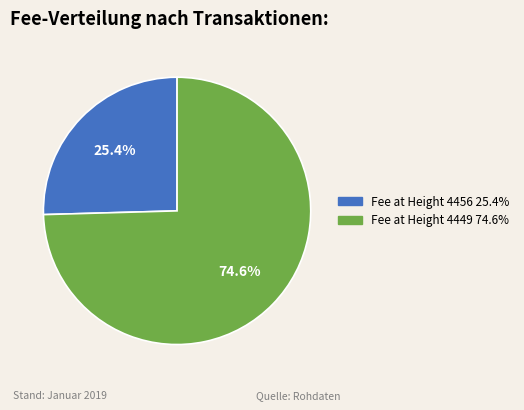

Rank the categories by value from lowest to highest.

Fee at Height 4456 25.4%, Fee at Height 4449 74.6%